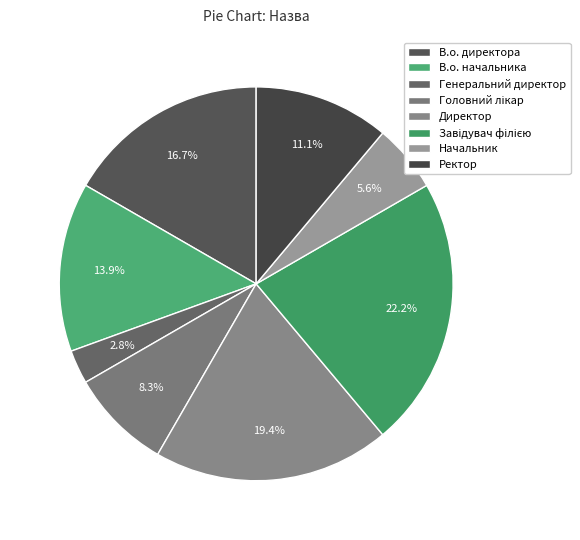

Is it true that Головний лікар is 21% of the pie?

False